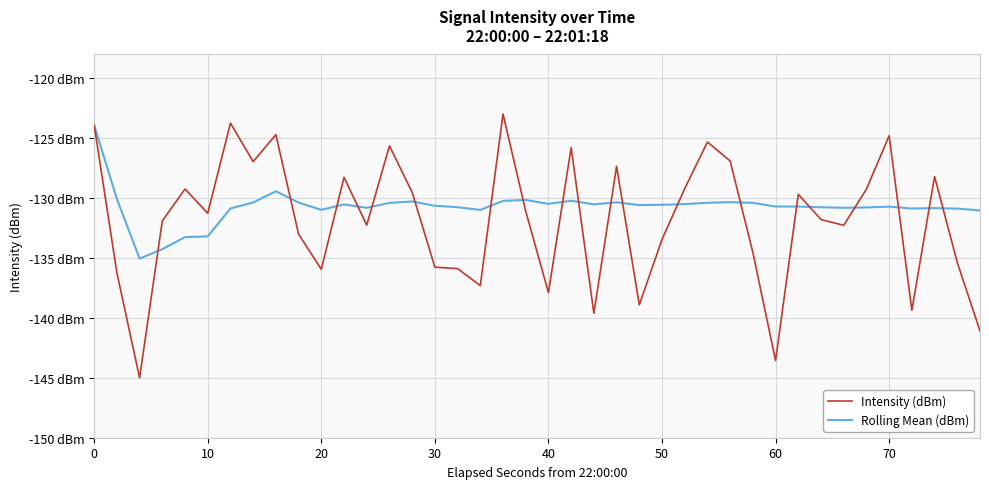

What are all the series names shown in the legend?

Intensity (dBm), Rolling Mean (dBm)